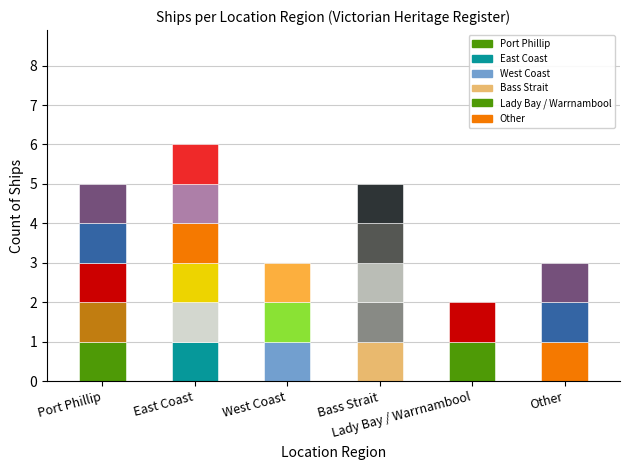

At which category does the chart reach its minimum across all series?

Lady Bay / Warrnambool